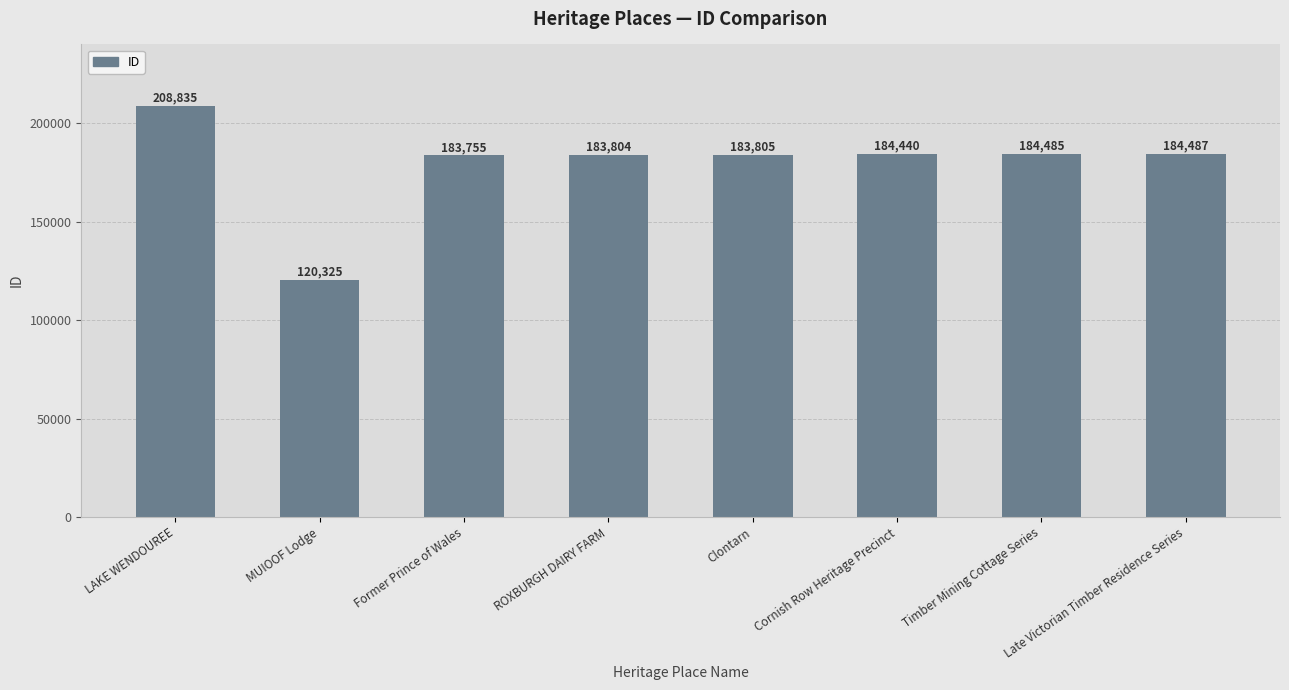

Rank the categories by value from highest to lowest.

LAKE WENDOUREE, Late Victorian Timber Residence Series, Timber Mining Cottage Series, Cornish Row Heritage Precinct, Clontarn, ROXBURGH DAIRY FARM, Former Prince of Wales, MUIOOF Lodge